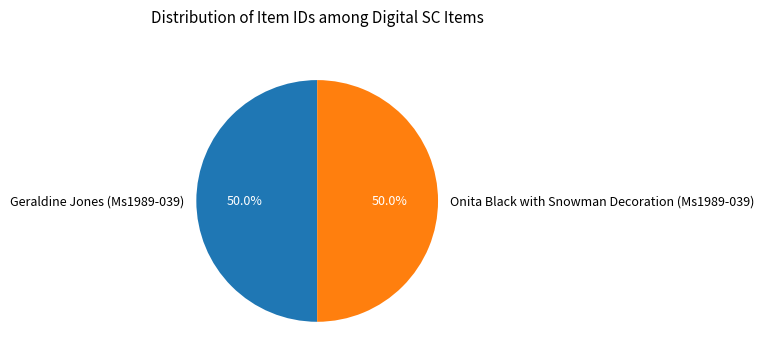

What percentage is NOT represented by Onita Black with Snowman Decoration (Ms1989-039)?

50.0%